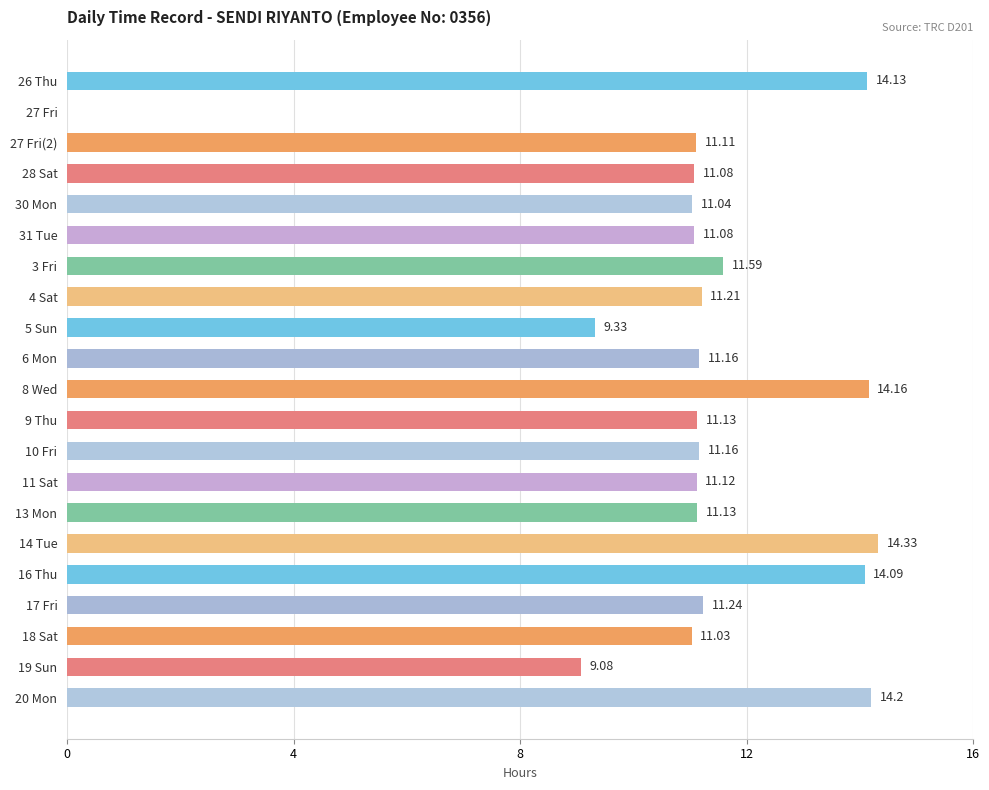

Approximately how many times larger is the value at 27 Fri(2) compared to 4 Sat?

1.0